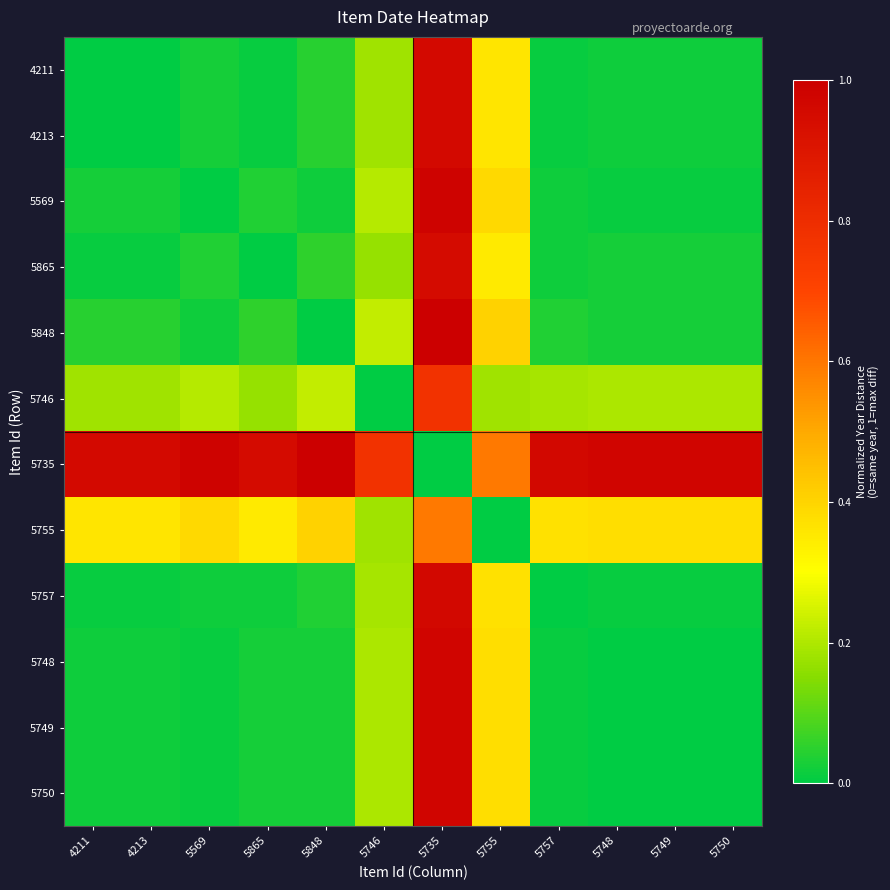

At how many categories does at least one series exceed 0?

12